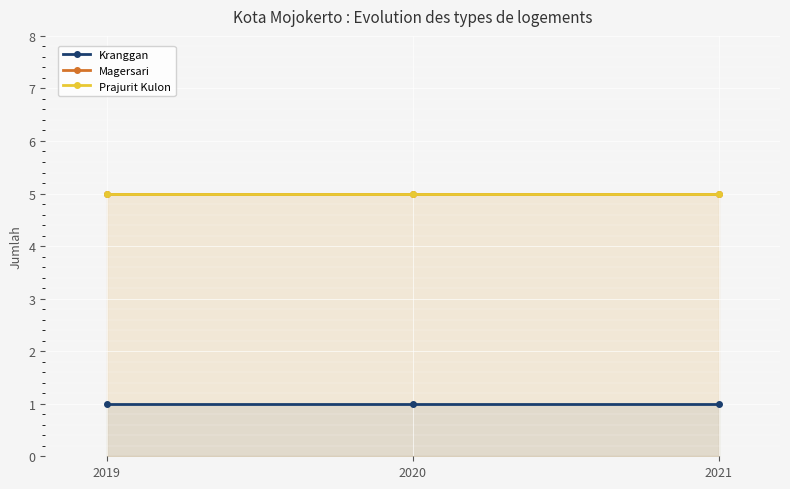

What is the difference between the highest and lowest values at 2020?

4